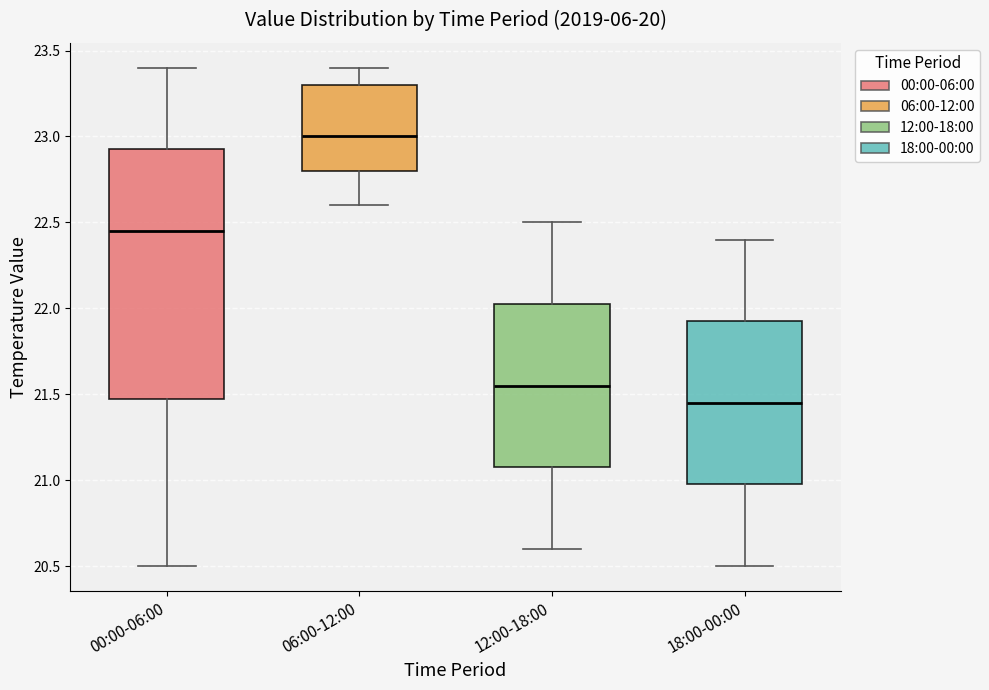

Comparing the boxes themselves (not the whiskers), which one is the tallest?

00:00-06:00